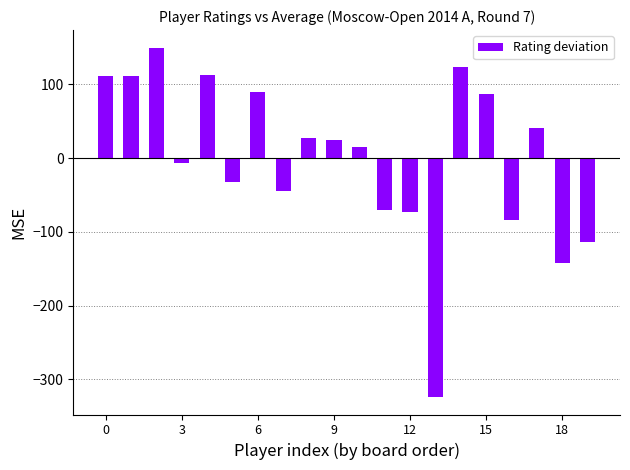

What is the difference between the maximum and second lowest values?

292.0